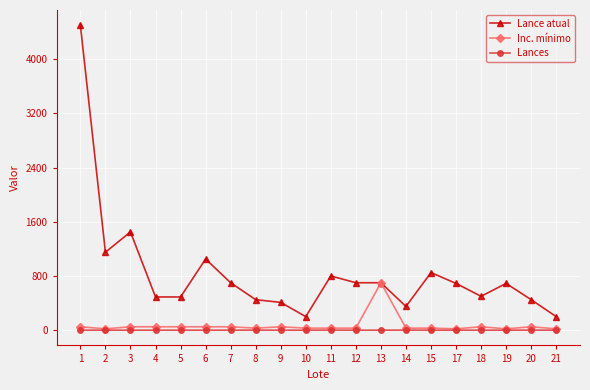

What is the approximate value of Lance atual at 2?

1150